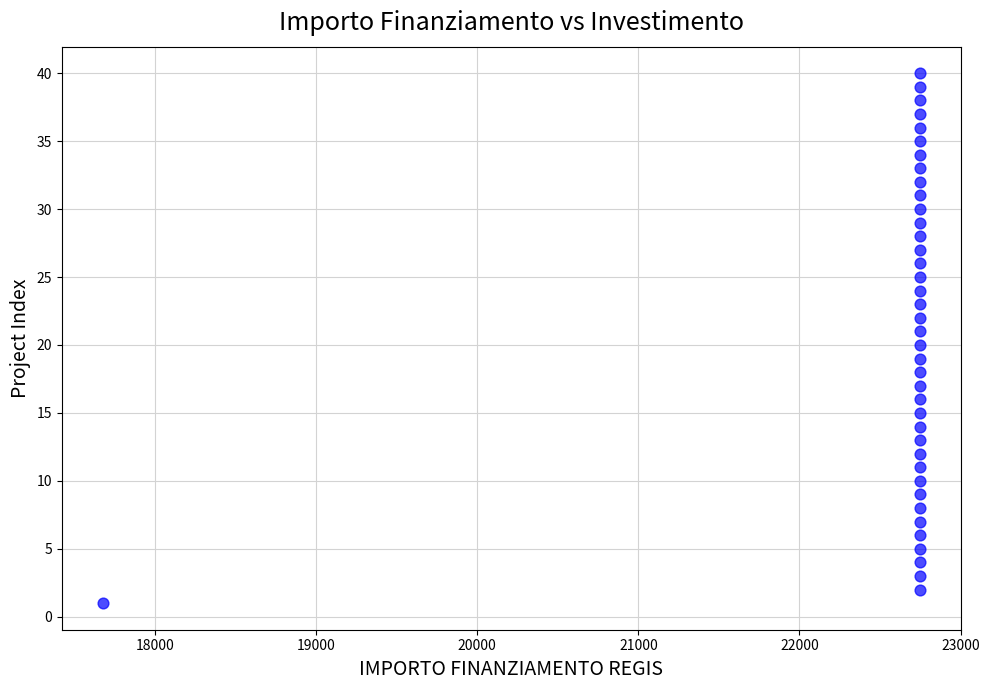

What is the range of Y values (max minus min)?

39